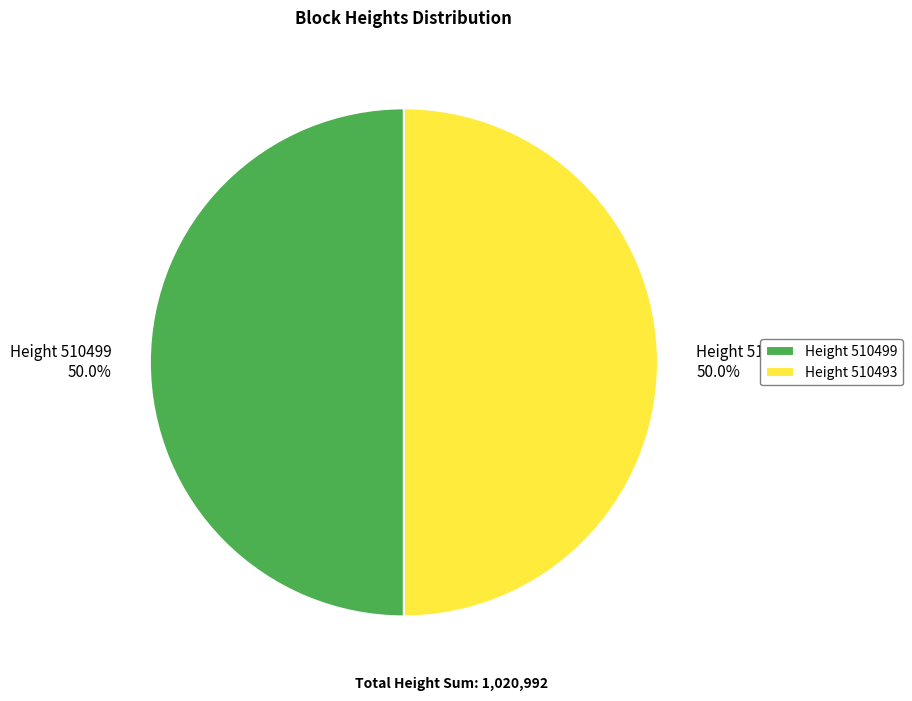

What is the ratio of the value at Height 510499 to the value at Height 510493?

1.0